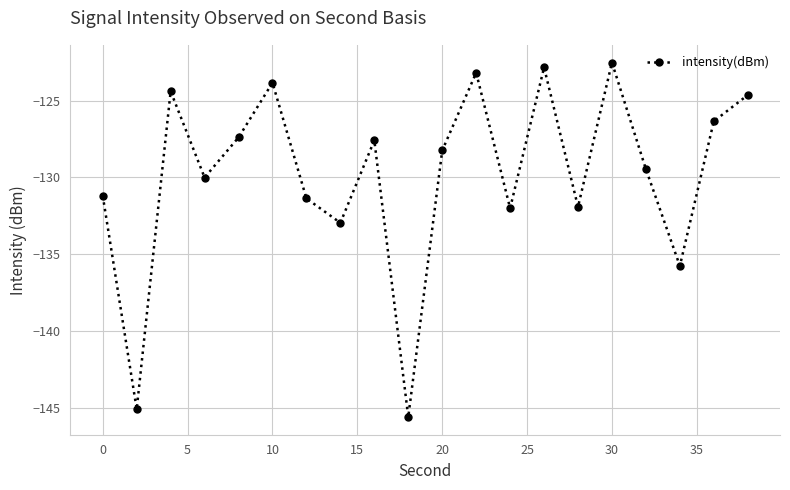

What is the value of the 5th point from the left?

-127.4